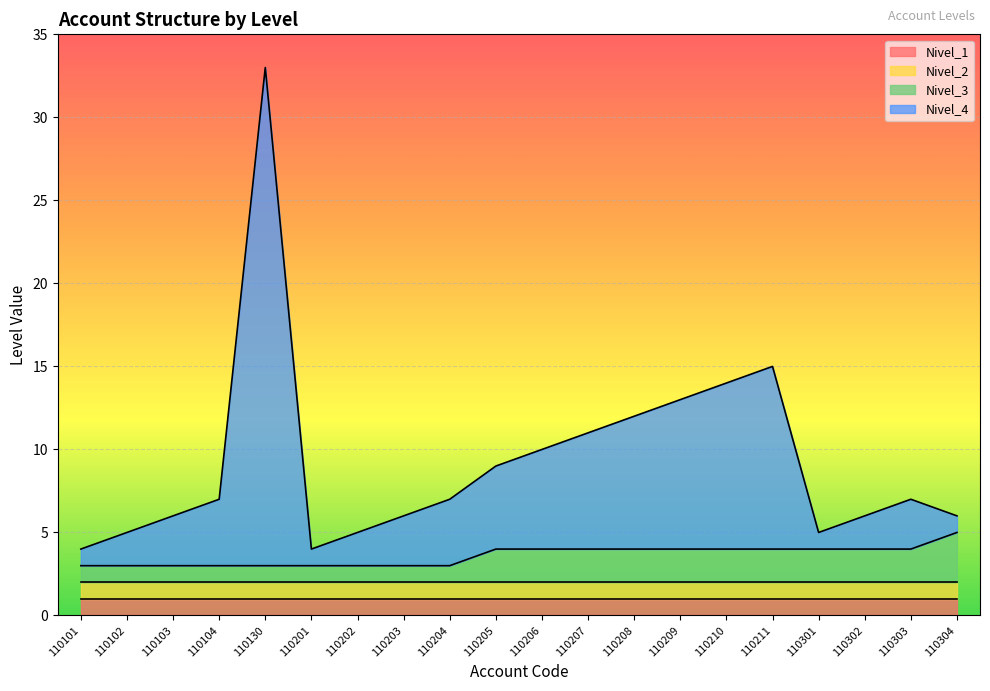

True or false: Nivel_3 has a value of 1 at 110207.

False